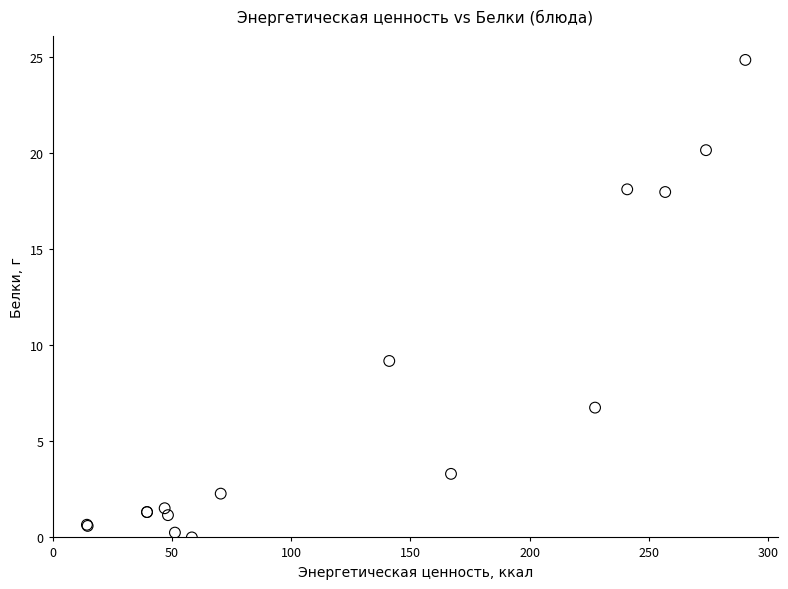

What Y value in the scatter plot is closest to 12?

9.2